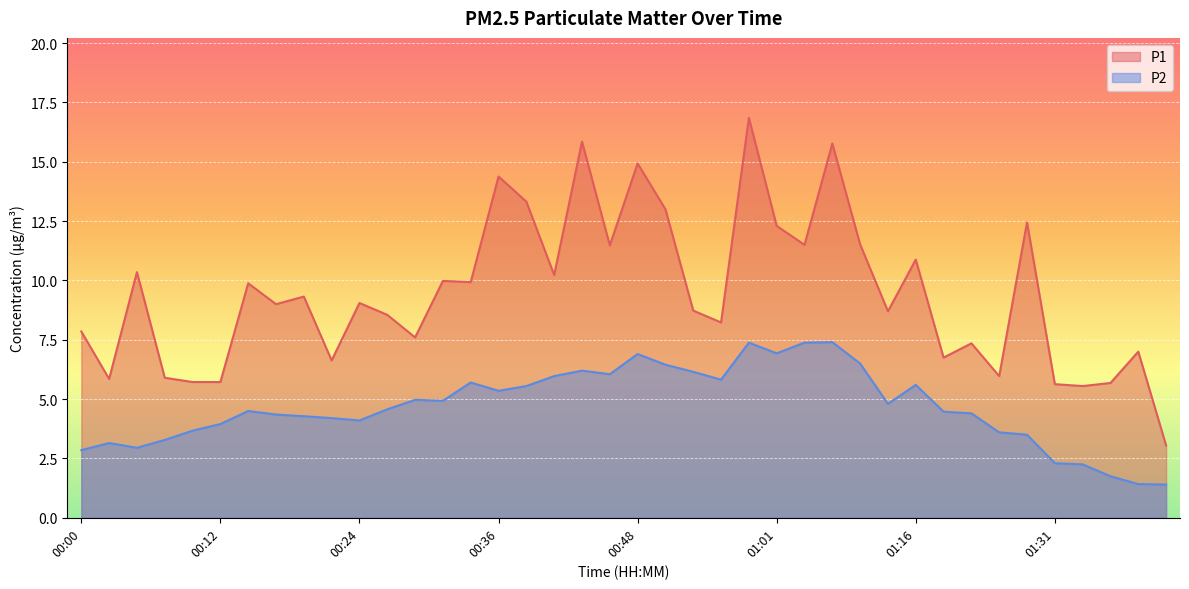

At which category does P2 reach its first local peak?

00:02